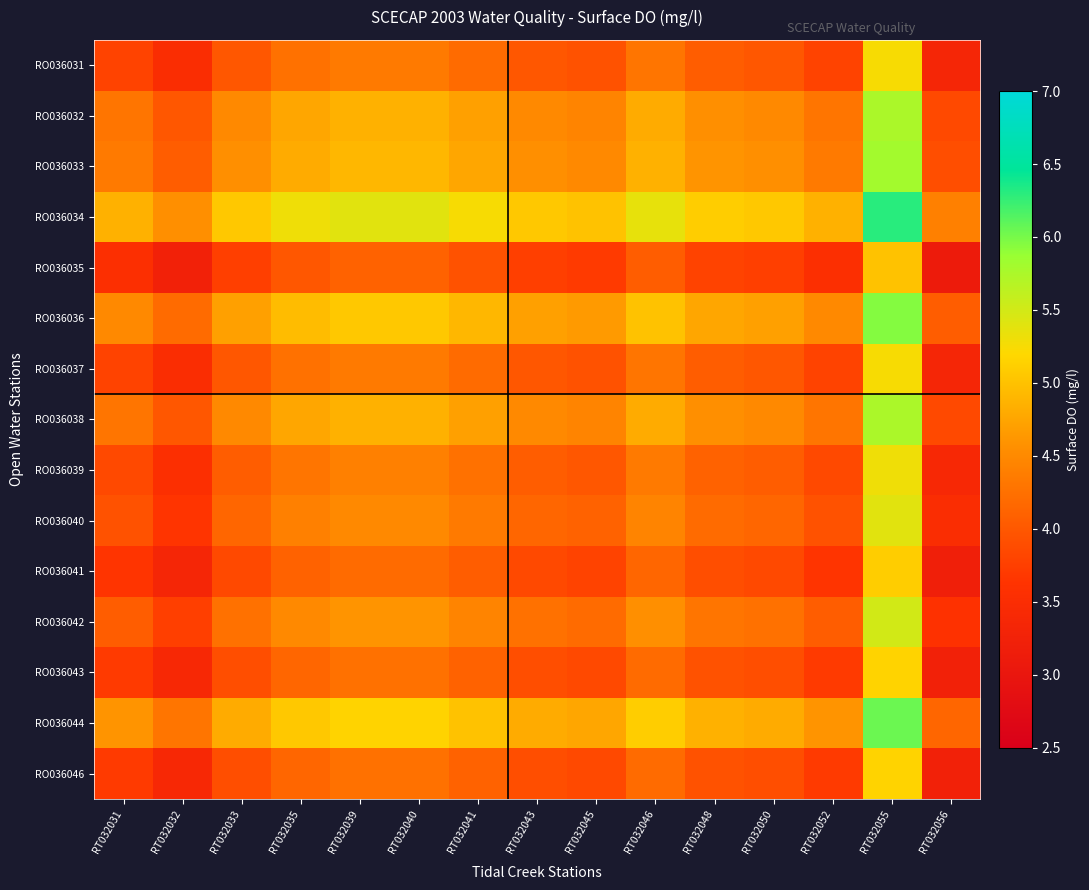

What is the difference between the highest and lowest values at RT032048?

1.3